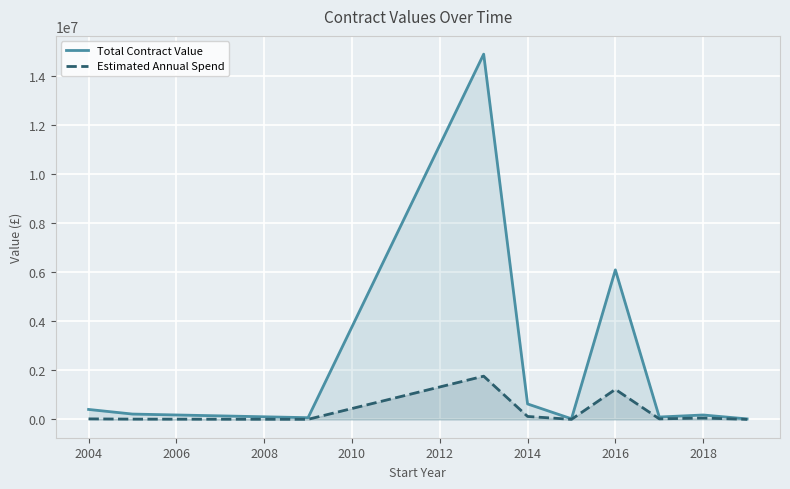

True or false: Total Contract Value and Estimated Annual Spend intersect in this chart.

False